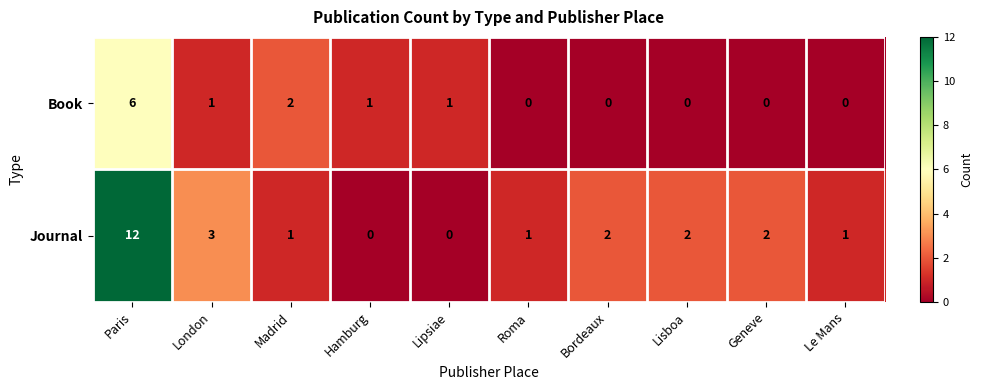

Where does the Journal series first go above 2?

Paris